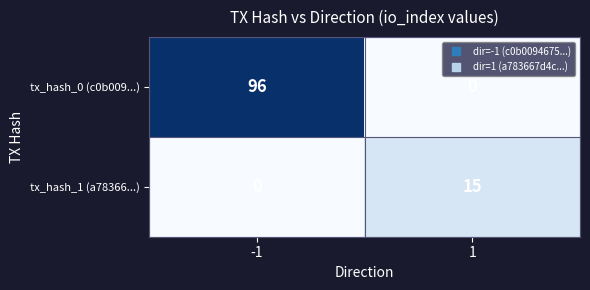

What is the total value across all series at -1?

96